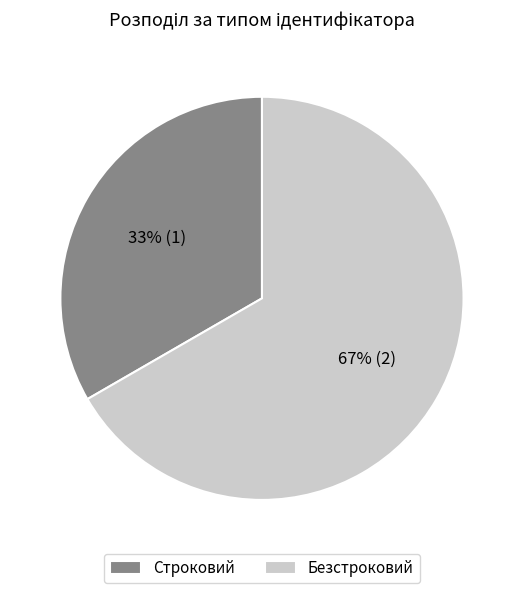

How many segments does this pie chart have?

2